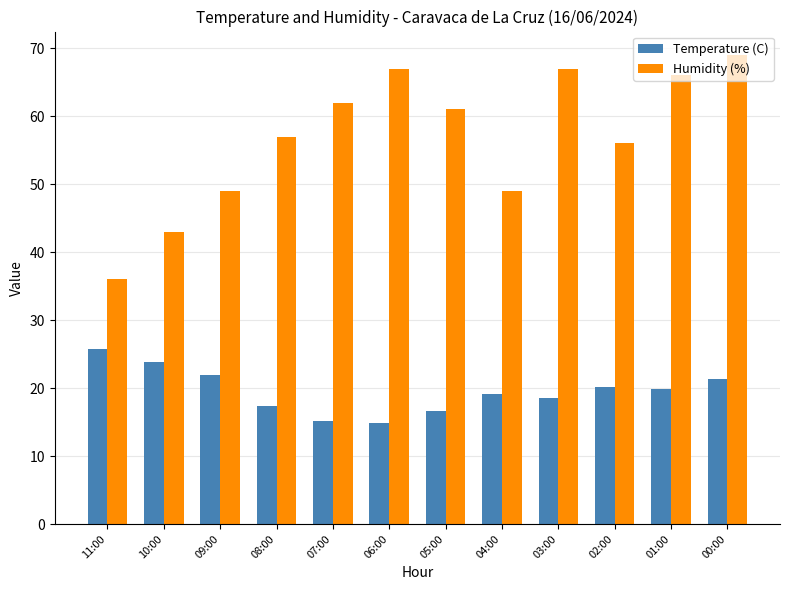

Where does the Temperature (C) series first go above 19?

11:00